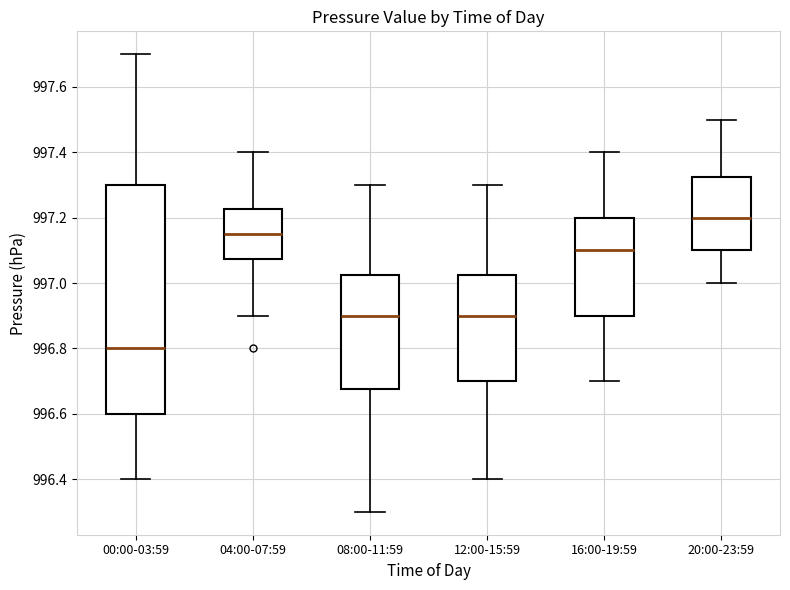

Which box has the lowest median line?

00:00-03:59